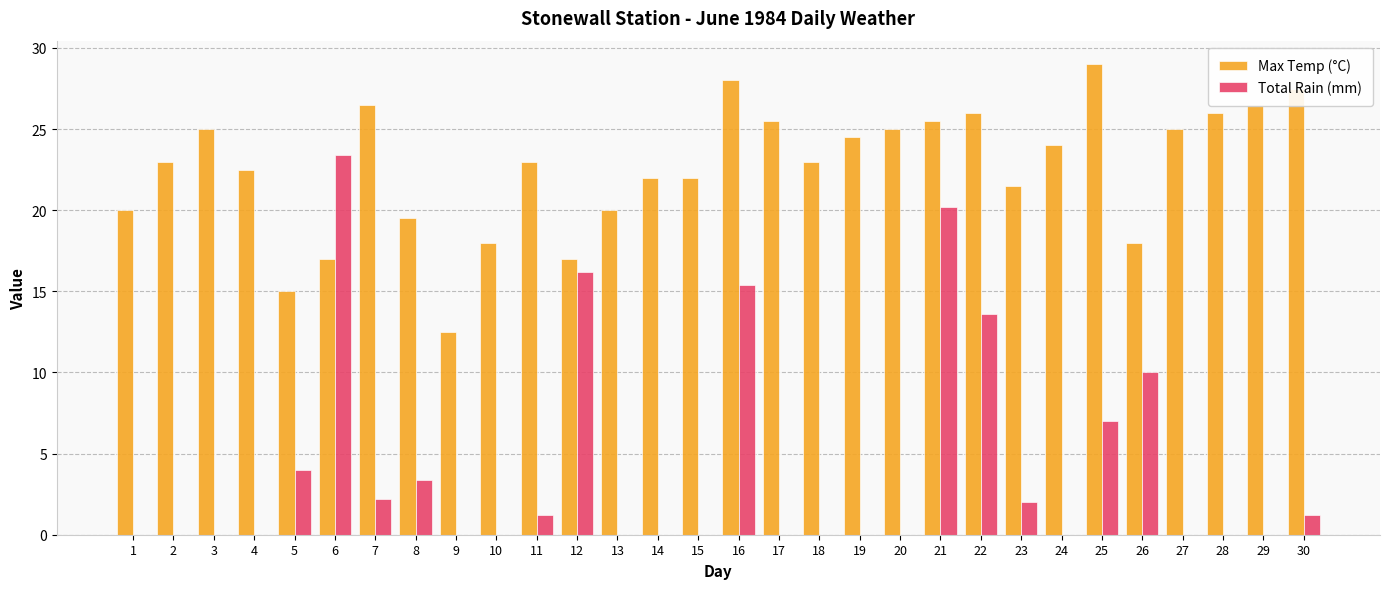

Between 15 and 16, which series saw the biggest shift?

Total Rain (mm)